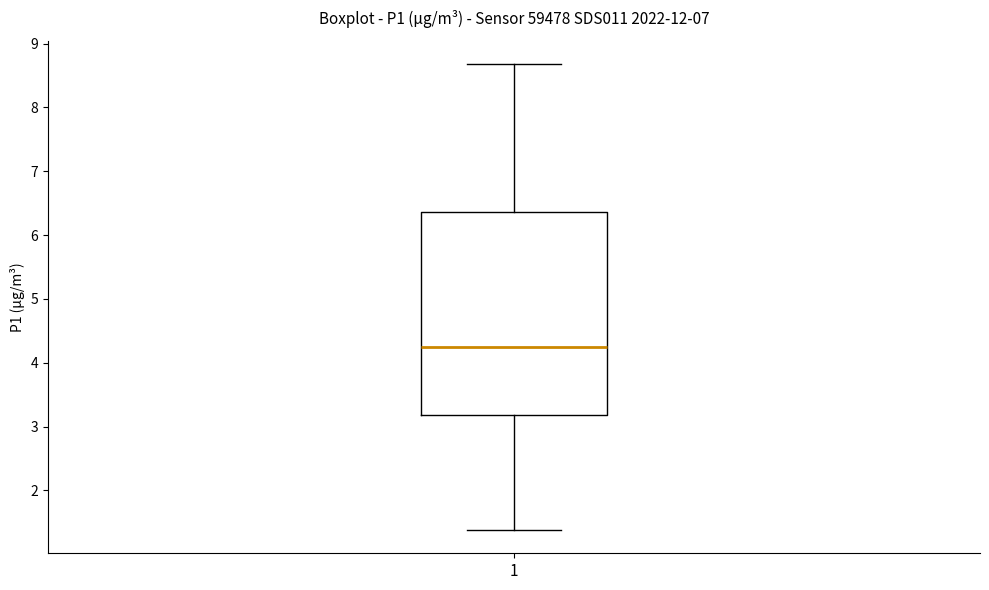

Where does the upper whisker of the box at x = 1 end on the y-axis? The values are not printed on the chart, so give them approximately, as read against the axis.

8.7